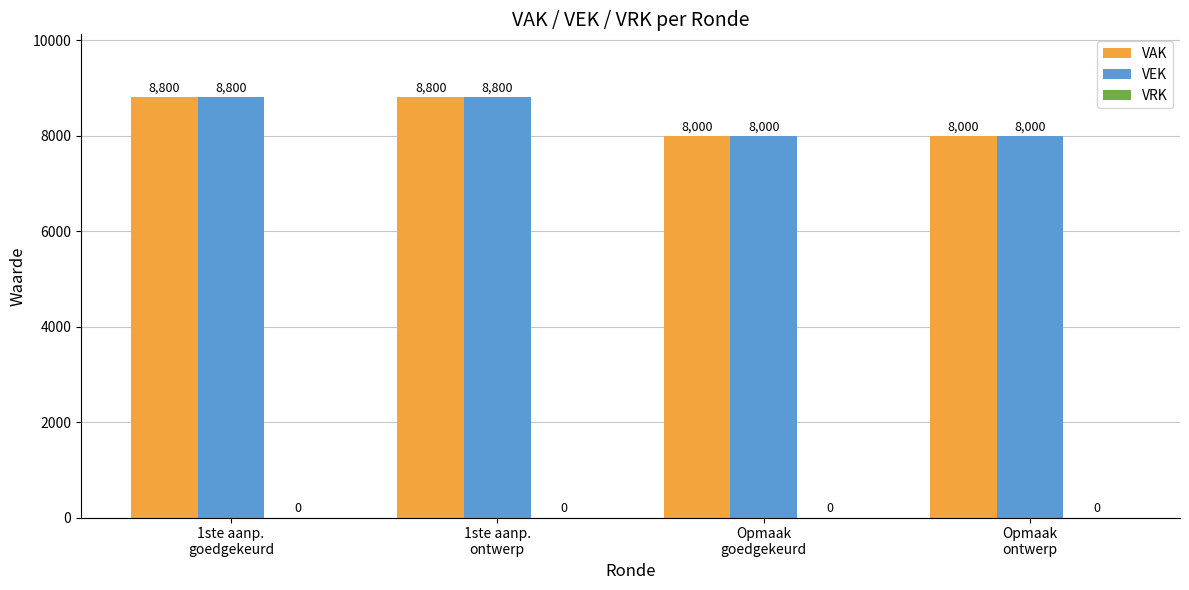

What is the sum of the VEK values at 1ste aanp.
goedgekeurd and Opmaak
ontwerp?

16800